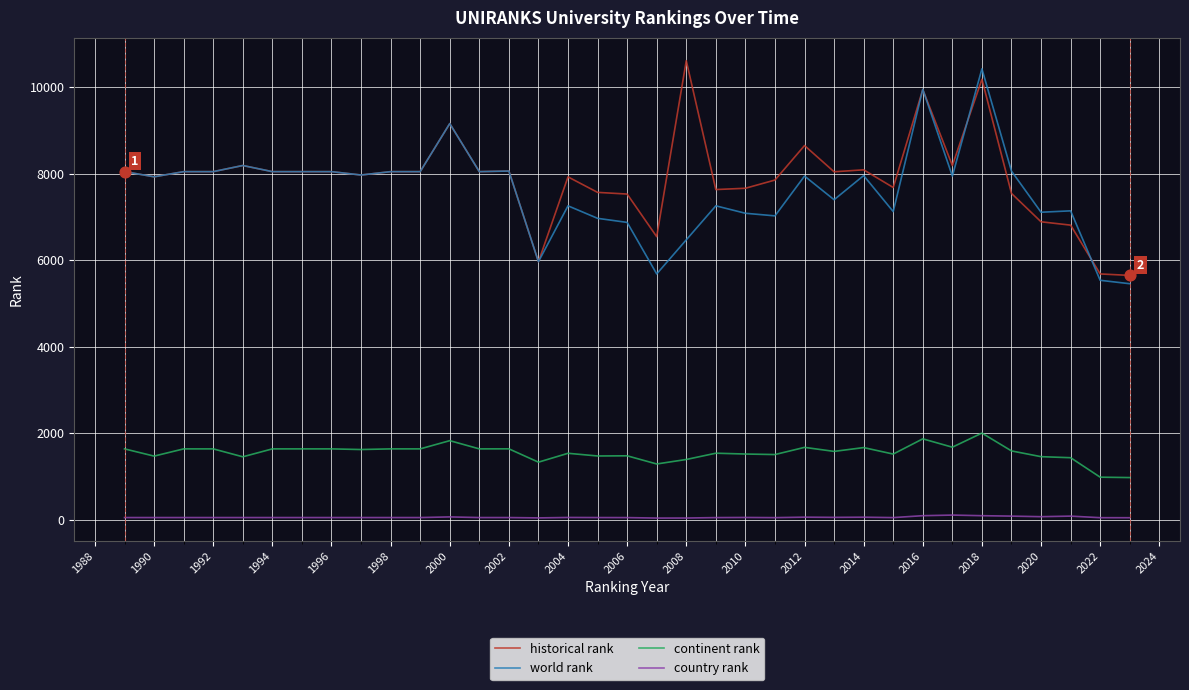

True or false: world rank and country rank cross at least once.

False